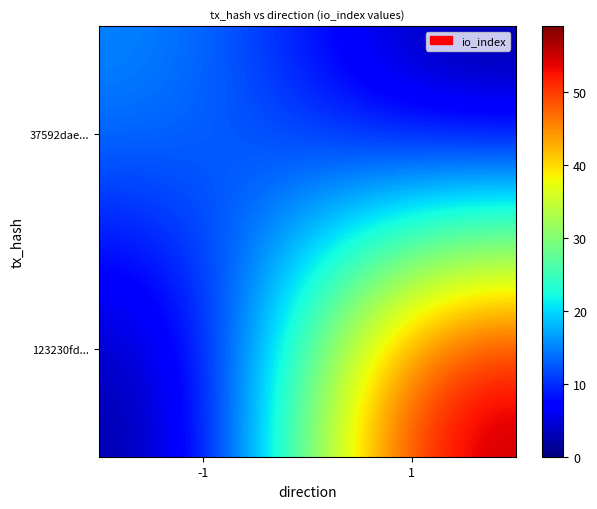

Which label corresponds to the largest value in the chart?

1